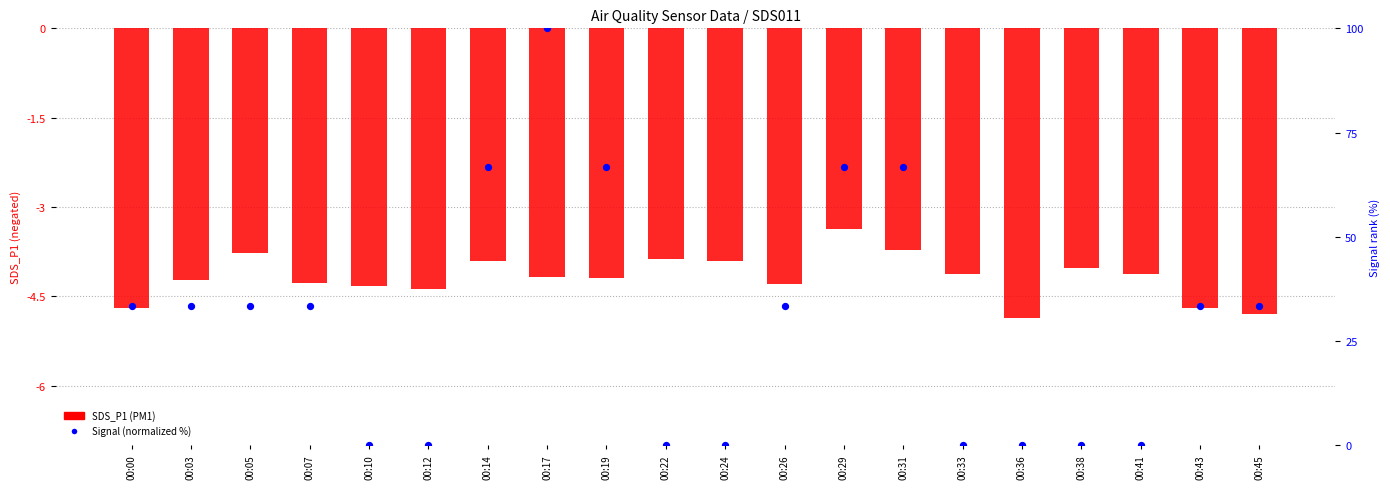

What are all the series names shown in the legend?

SDS_P1 (PM1), Signal (normalized %)